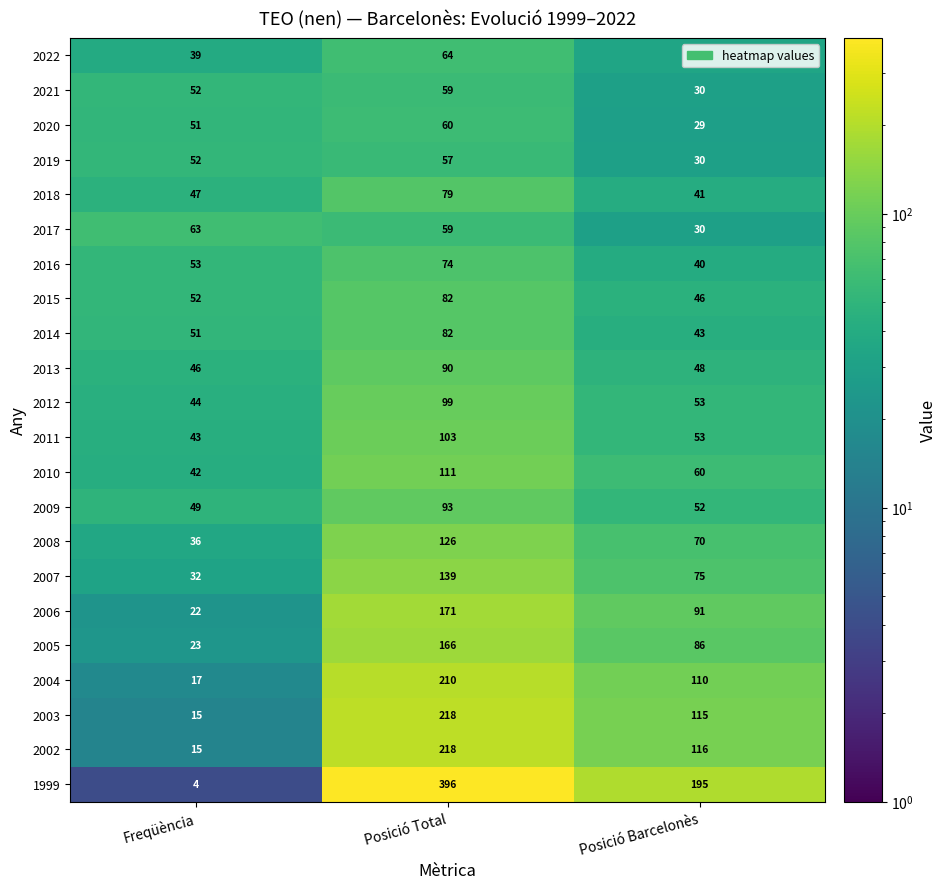

Which series has the widest spread of values?

1999